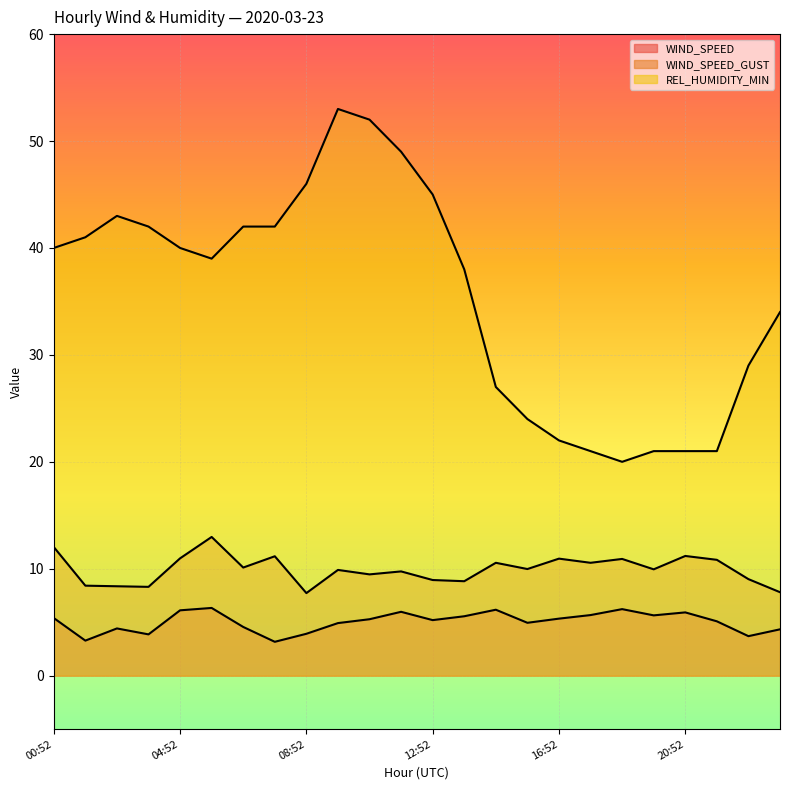

Is the value of WIND_SPEED at 04:52 greater than the value of WIND_SPEED_GUST at 09:52?

No